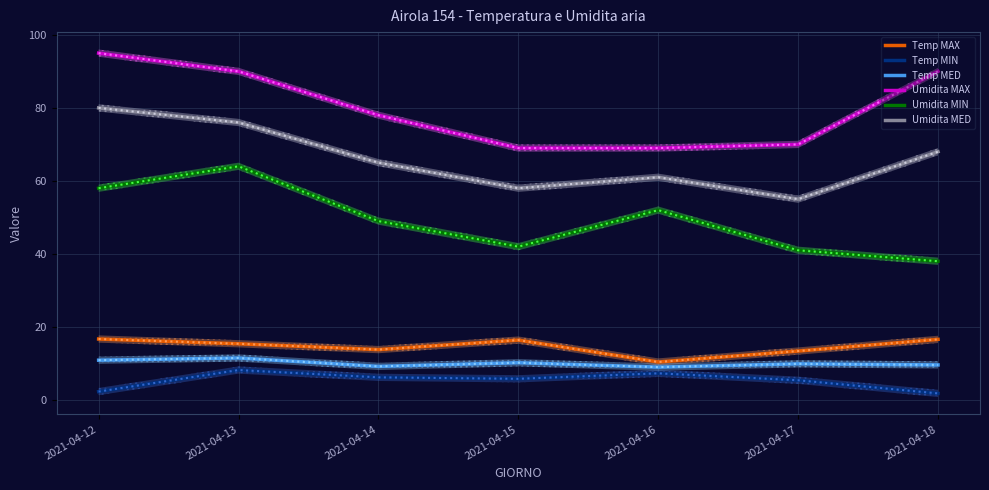

Which has a higher value, 2021-04-12 or 2021-04-13?

2021-04-12